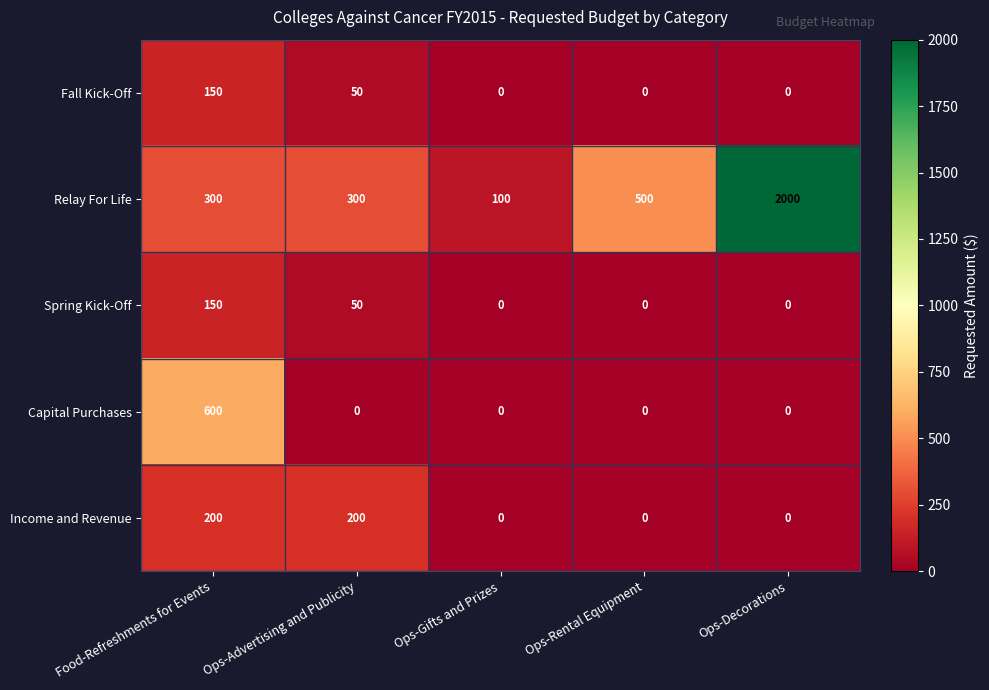

At how many categories does at least one series exceed 559?

2